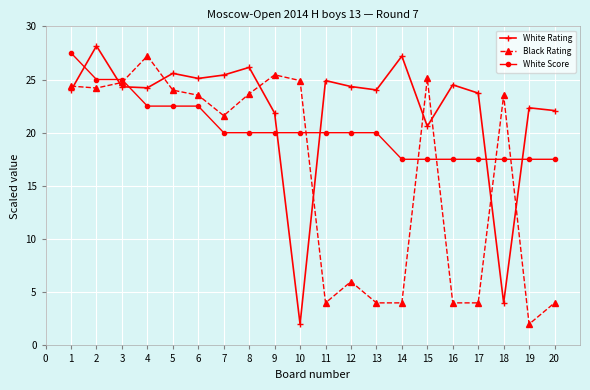

Rank the series by their maximum value, from lowest to highest.

Black Rating, White Score, White Rating